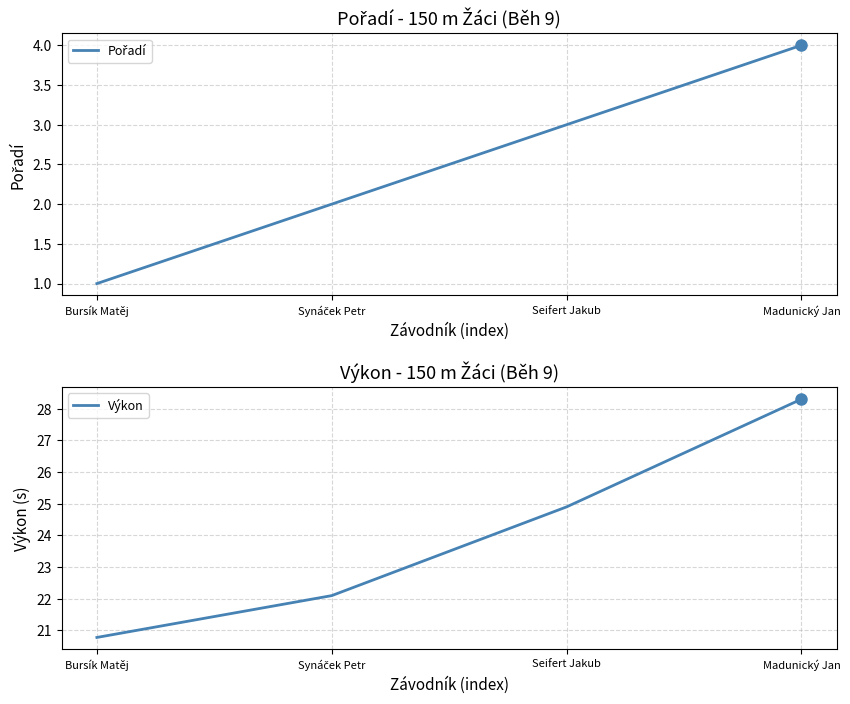

The Pořadí series shows 0.7 at Bursík Matěj. True or false?

False